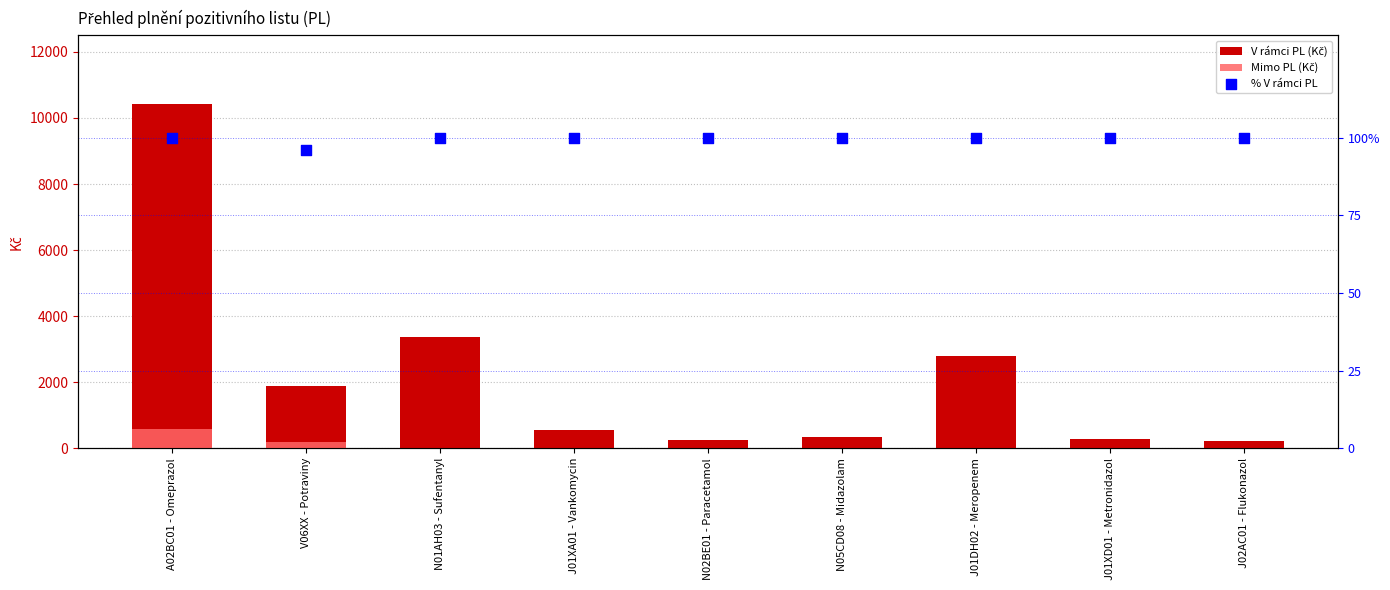

Is the value of Mimo PL (Kč) at J02AC01 - Flukonazol greater than the value of % V rámci PL at N05CD08 - Midazolam?

No